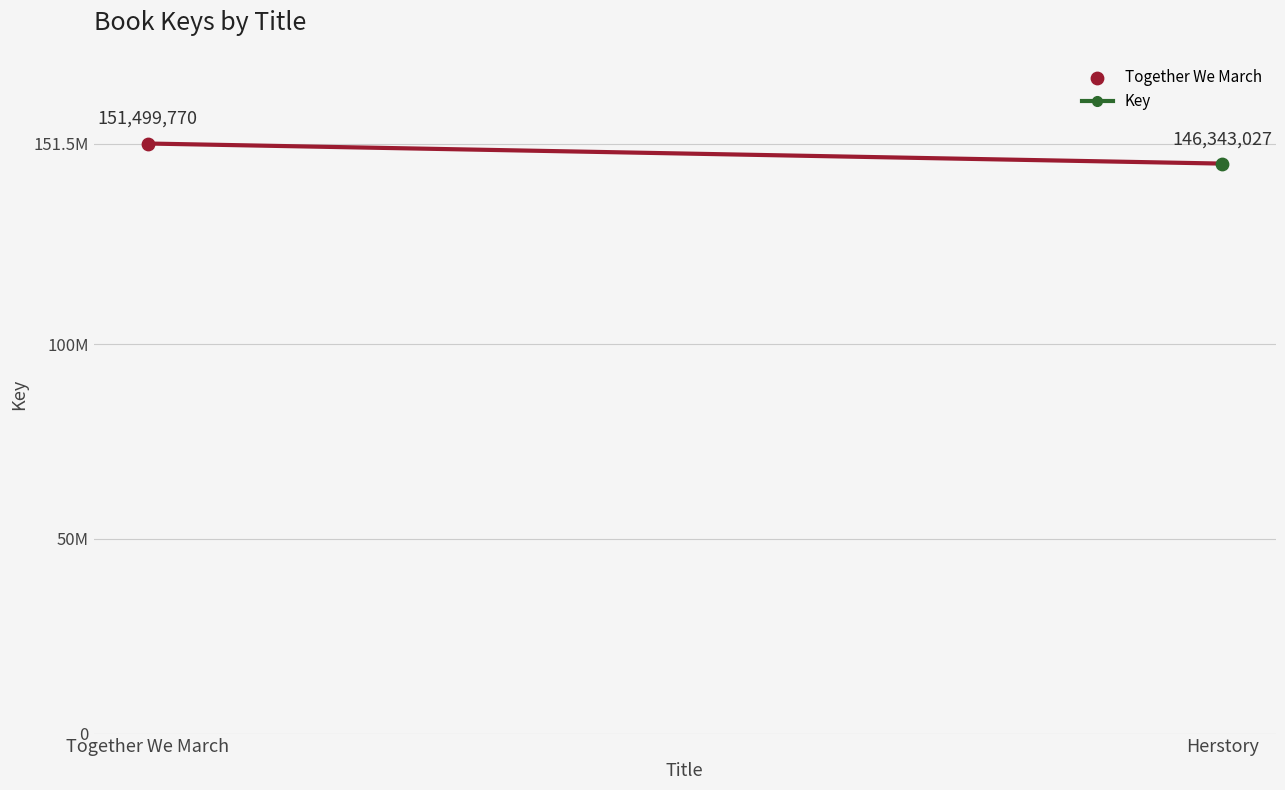

Between Herstory and Together We March, which is larger?

Together We March